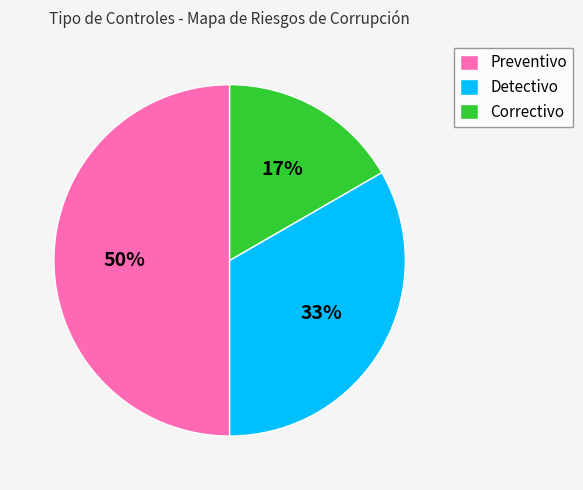

How many slices are in this pie chart?

3